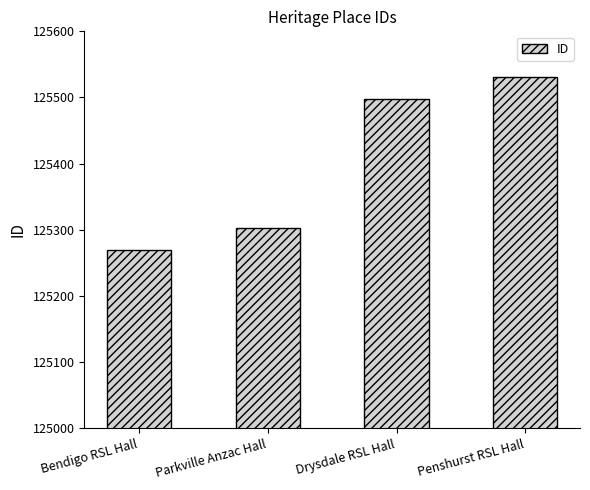

Rank the categories by value from highest to lowest.

Penshurst RSL Hall, Drysdale RSL Hall, Parkville Anzac Hall, Bendigo RSL Hall